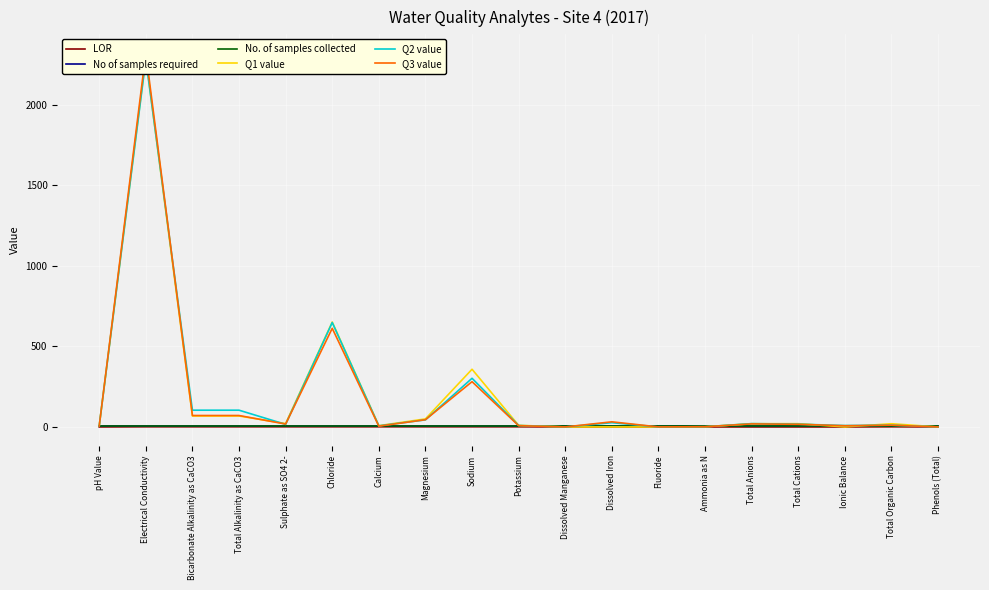

What is the label of the 17th point from the right?

Bicarbonate Alkalinity as CaCO3